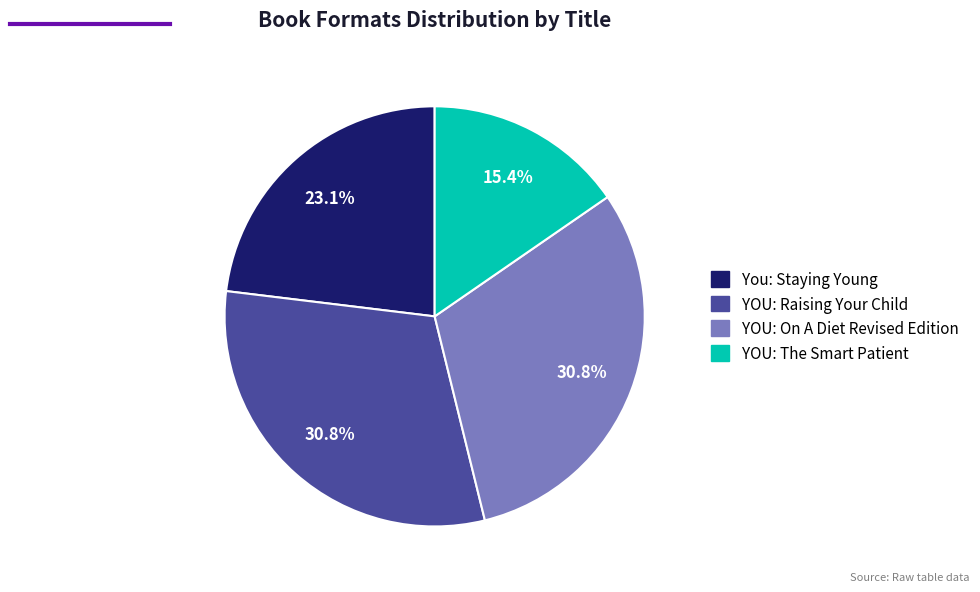

To the nearest percent, what is the average slice percentage?

25%